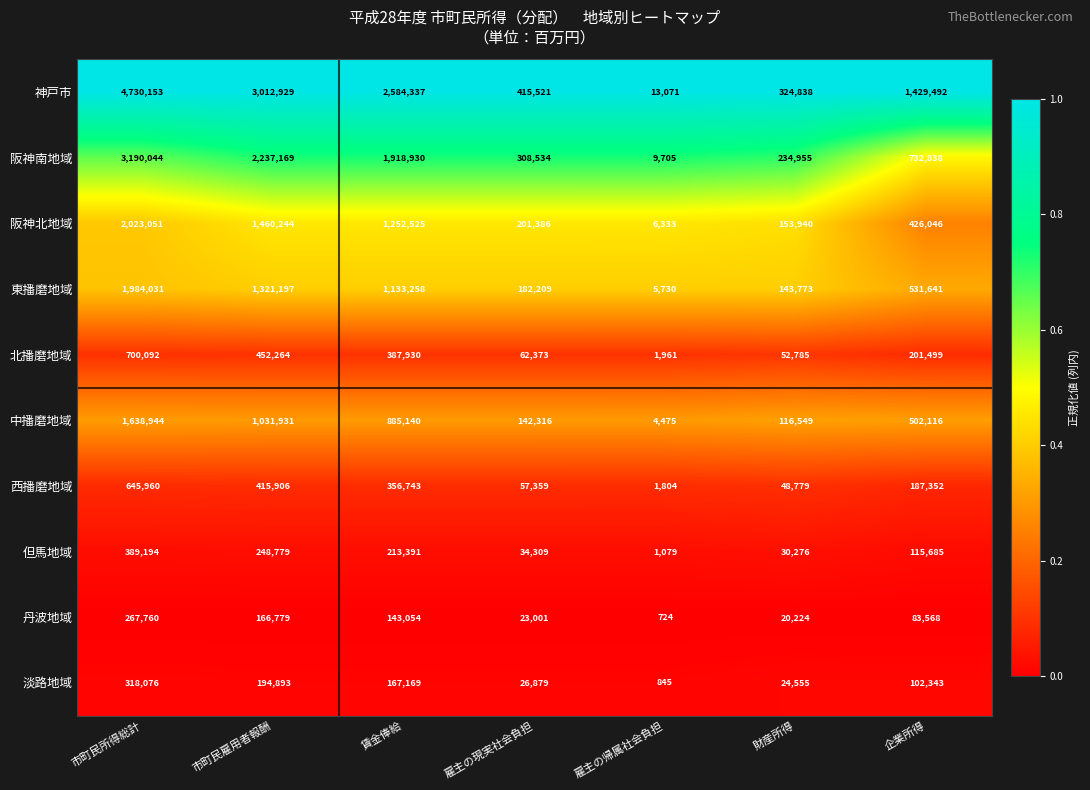

Rank the series at 雇主の現実社会負担 from lowest to highest value.

丹波地域, 淡路地域, 但馬地域, 西播磨地域, 北播磨地域, 中播磨地域, 東播磨地域, 阪神北地域, 阪神南地域, 神戸市